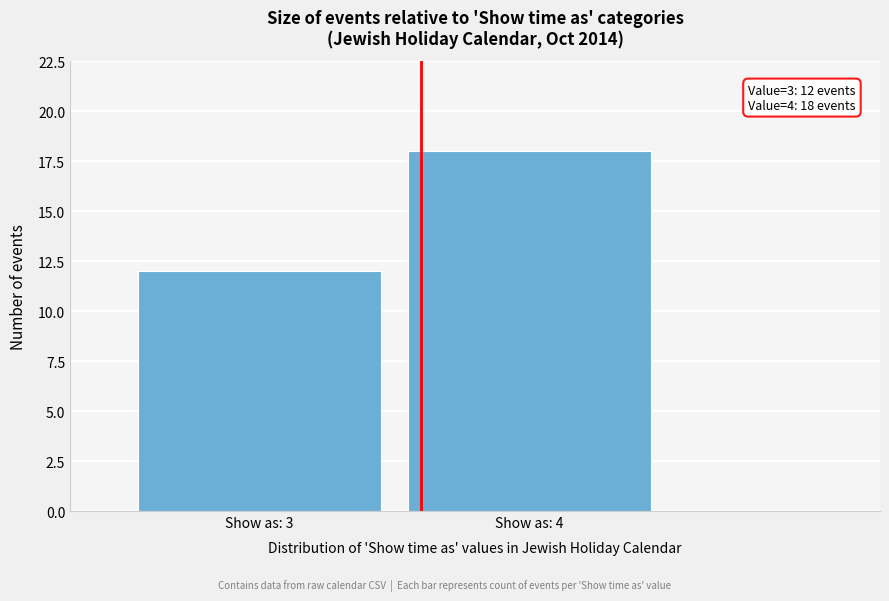

Reading right to left, extract all data points from this chart.

Show as: 4=18	Show as: 3=12